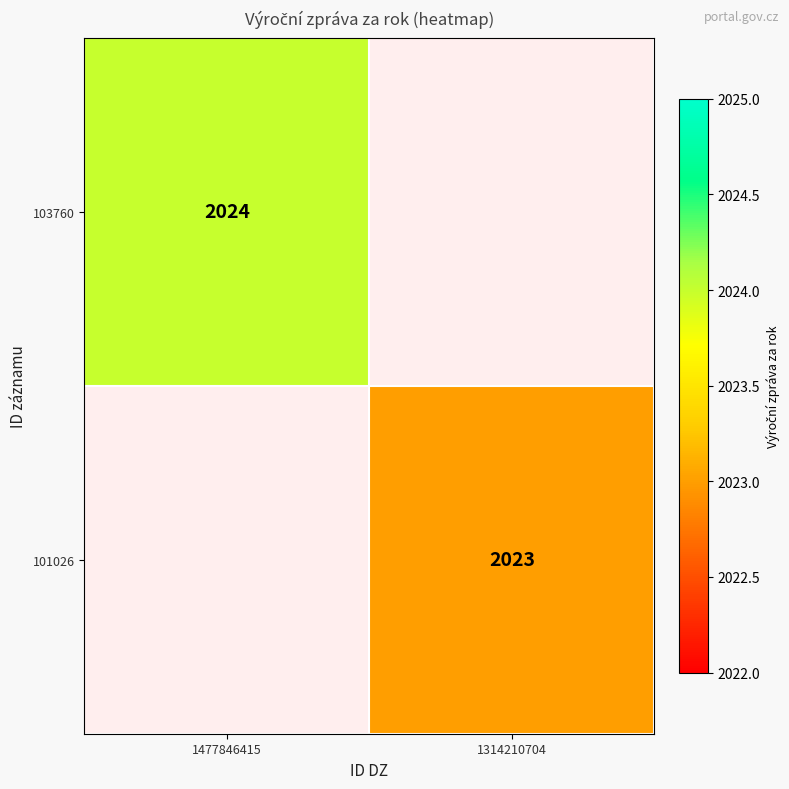

Which category has the highest value in the 101026 series?

1477846415